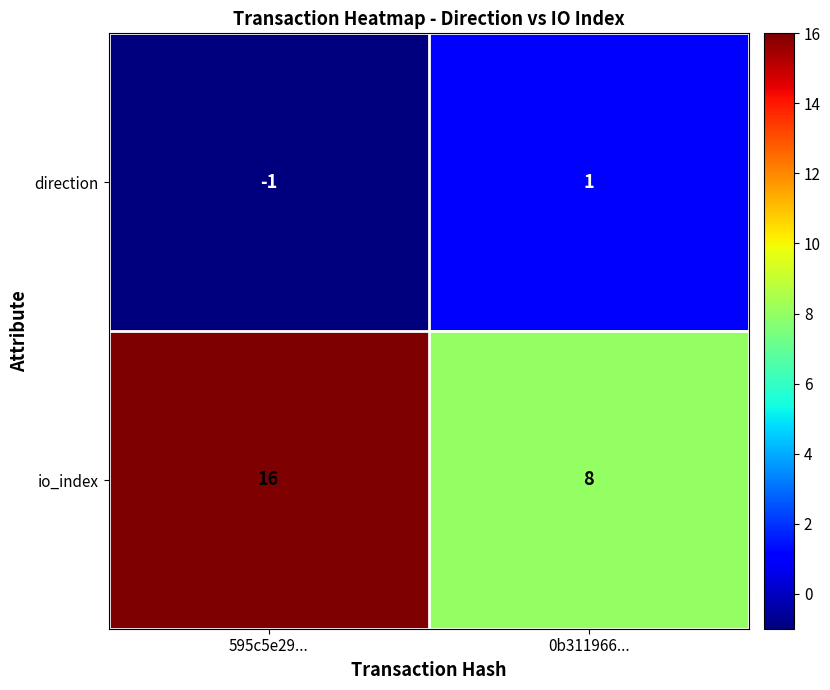

What is the total value across all series at 0b311966...?

9